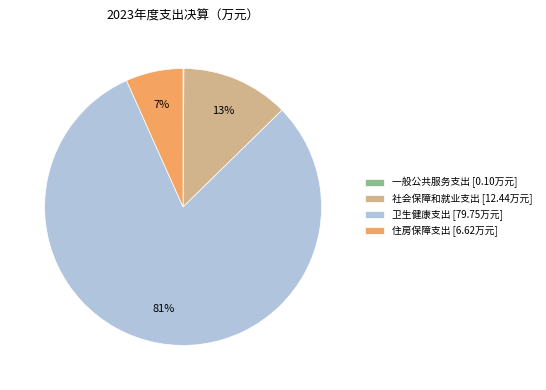

To the nearest percent, what is the combined percentage of 卫生健康支出 and 住房保障支出?

87%